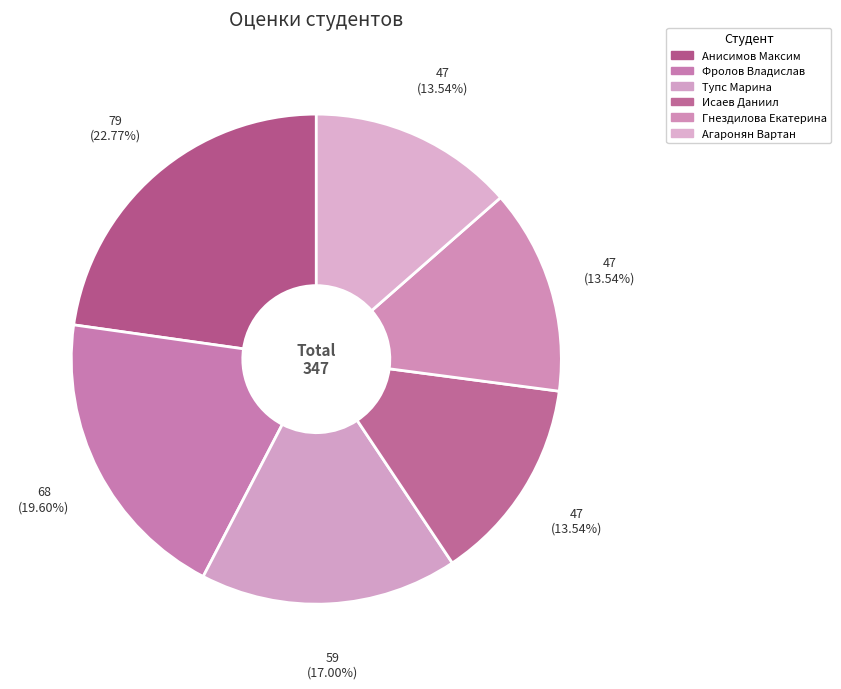

What percentage is NOT represented by Агаронян Вартан?

86.5%